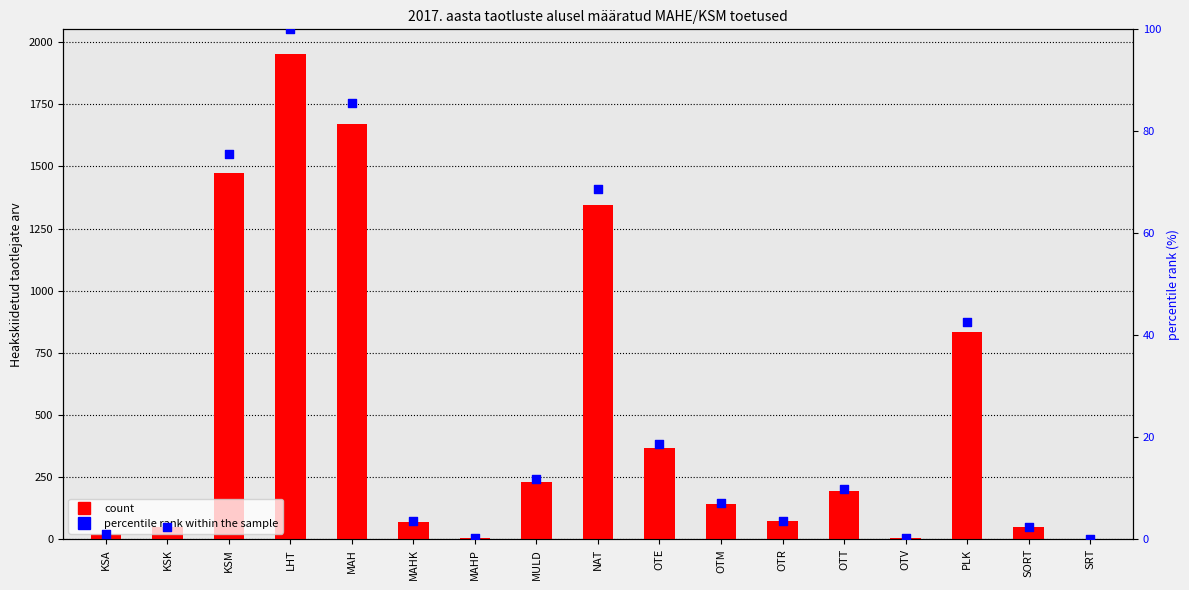

Which series contains the lowest Y value?

percentile rank within the sample